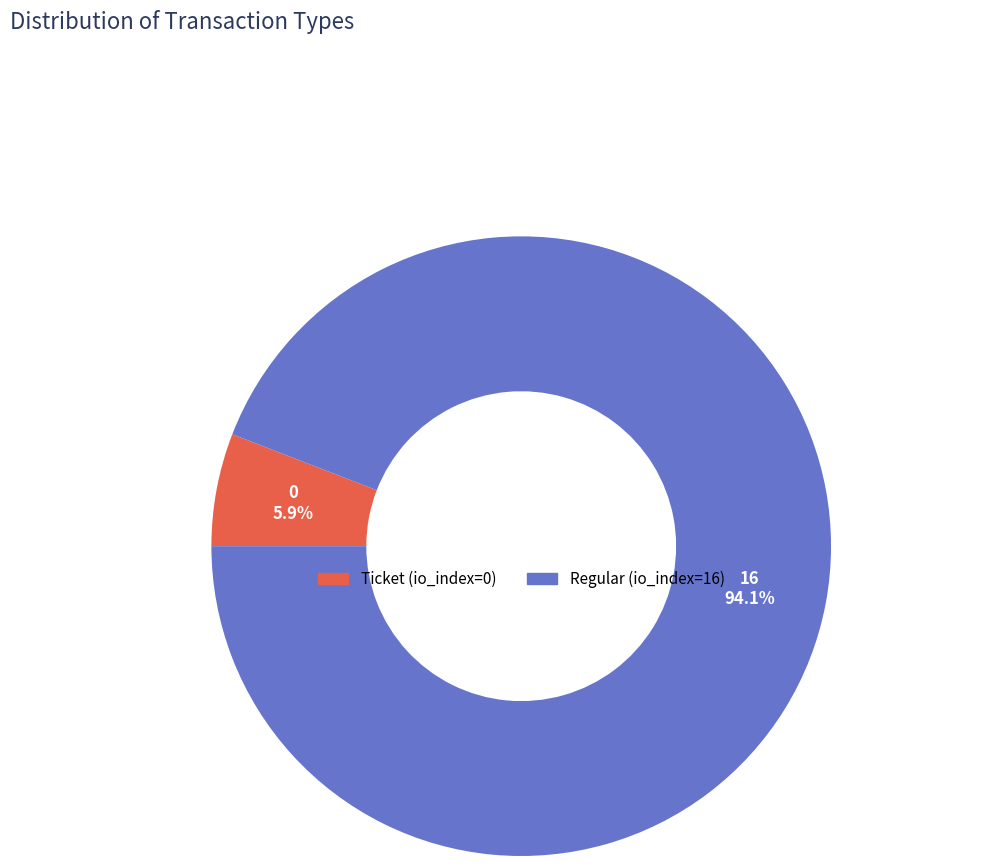

Count the number of slices in the pie.

2